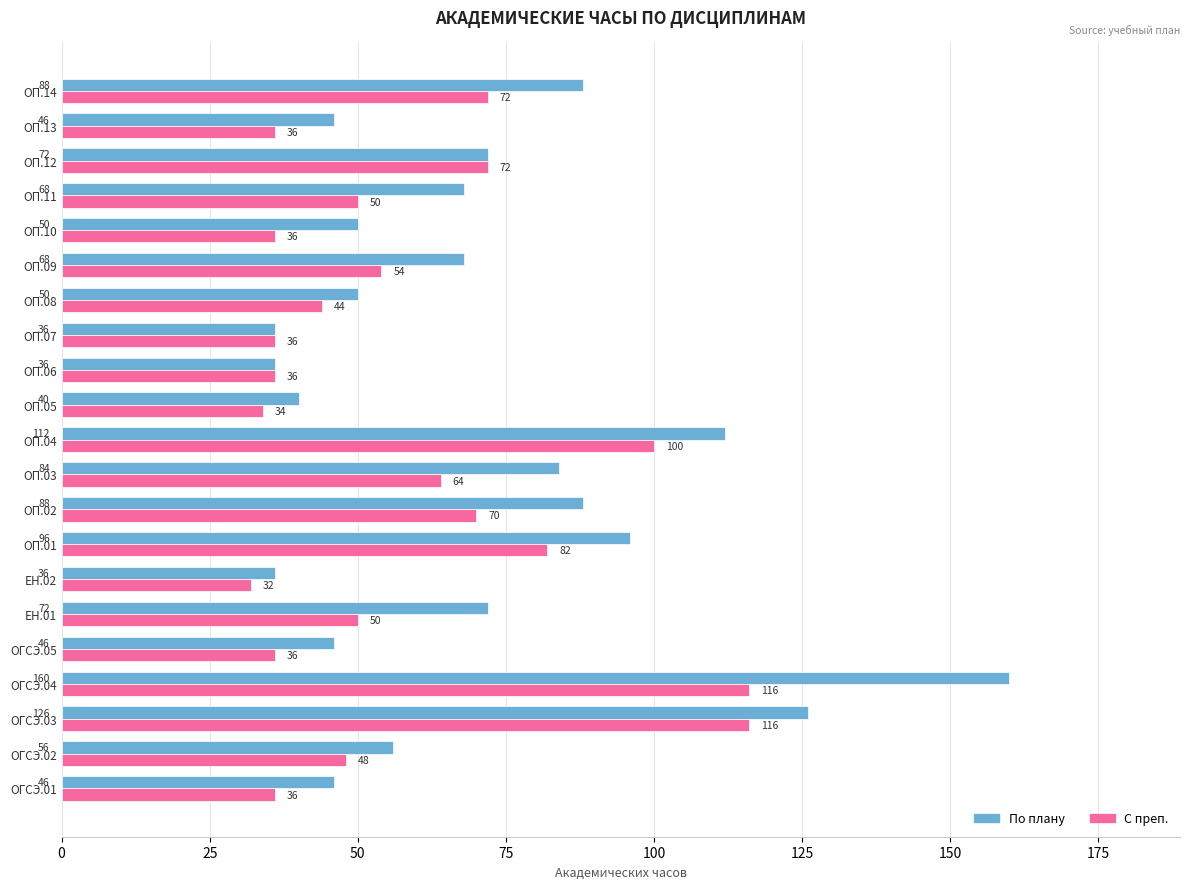

The value of По плану at ОП.07 is 36. True or false?

True